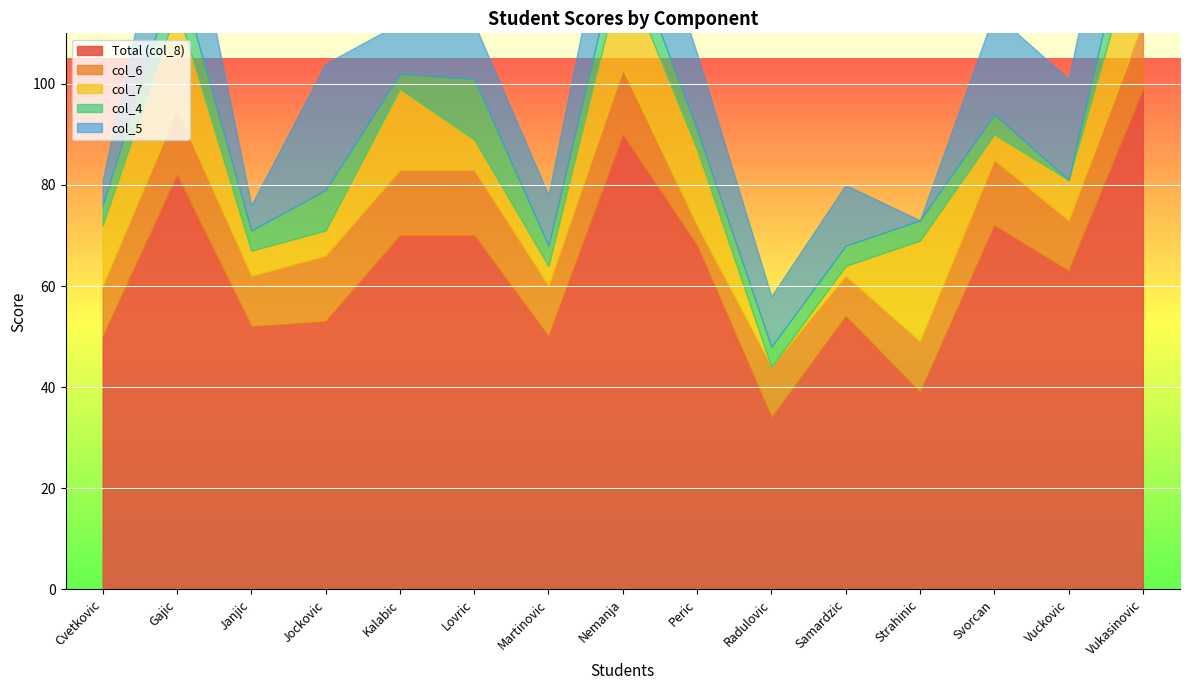

What is the label of the 13th point from the left?

Svorcan